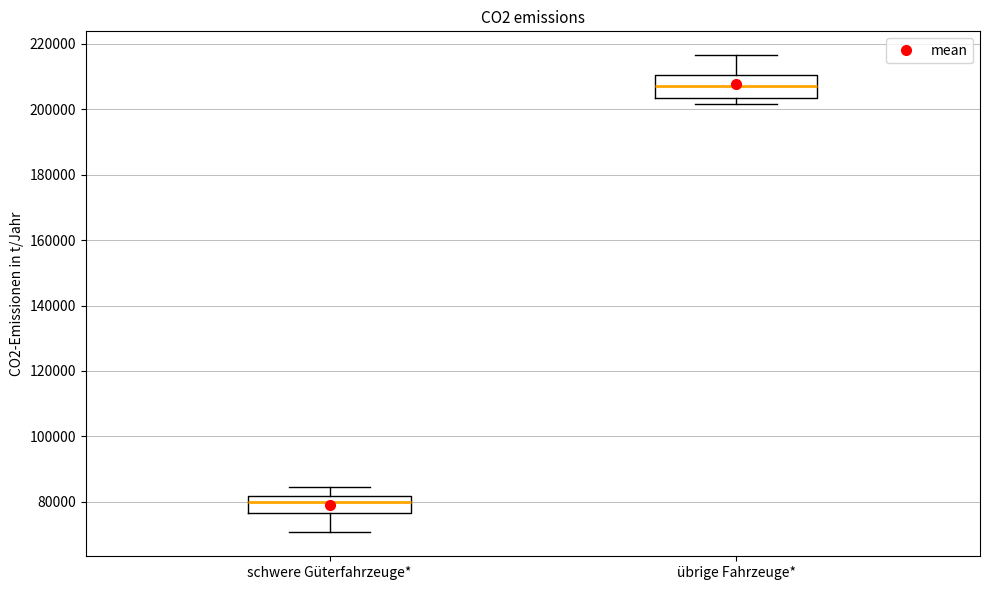

Reading left to right, transcribe this box plot: for each box, give where its median line is, the range the box spans, and where its two whiskers end, as read against the y-axis. The values are not printed on the chart, so give them approximately, as read against the axis.

schwere Güterfahrzeuge*: median 80000, box 76000 to 82000, whiskers 70000 to 84000
übrige Fahrzeuge*: median 208000, box 204000 to 210000, whiskers 202000 to 216000